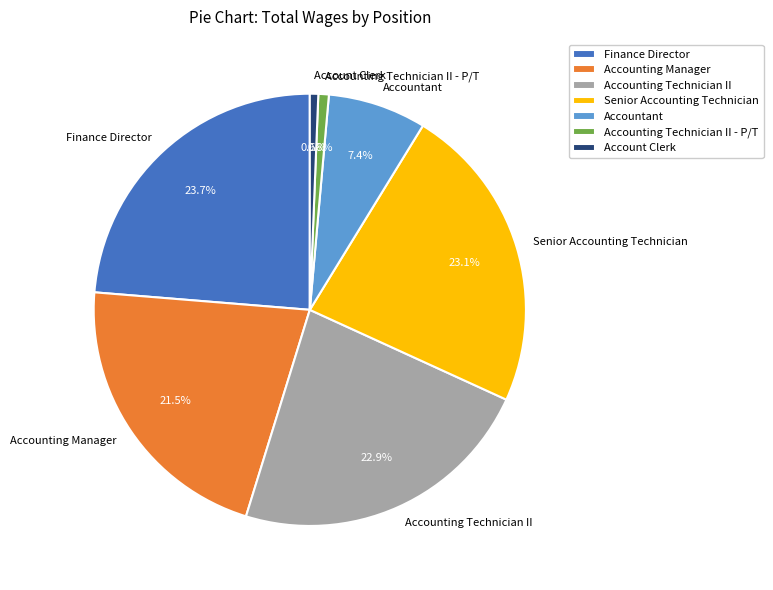

Which category has the biggest portion of the pie?

Finance Director